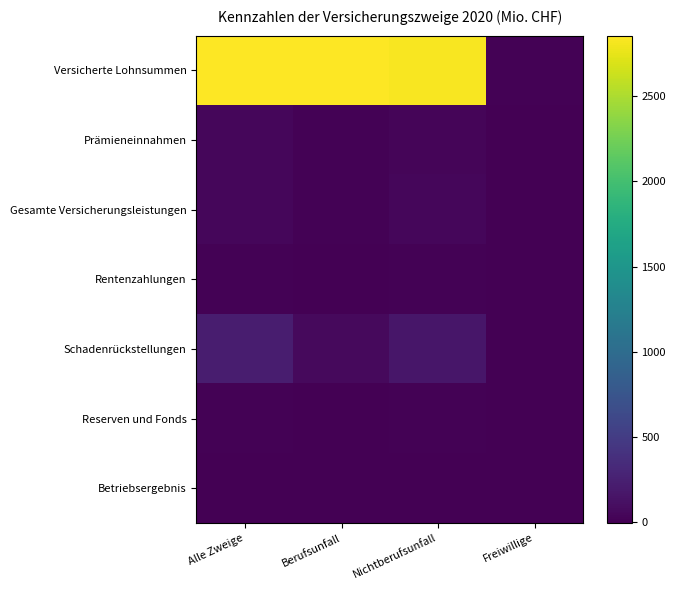

Between Alle Zweige and Freiwillige, which is larger?

Alle Zweige